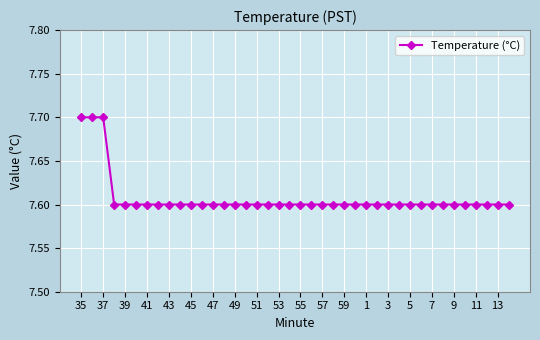

What is the minimum value shown in the chart?

7.6